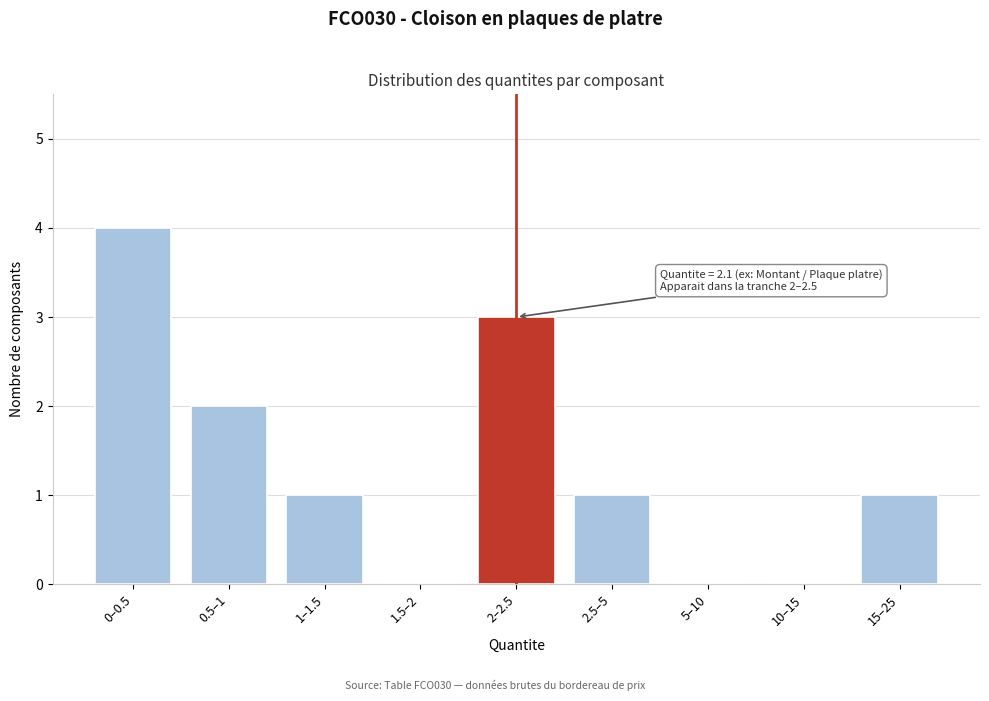

Reading left to right, what are all the values shown in this chart?

0–0.5=4	0.5–1=2	1–1.5=1	1.5–2=0	2–2.5=3	2.5–5=1	5–10=0	10–15=0	15–25=1